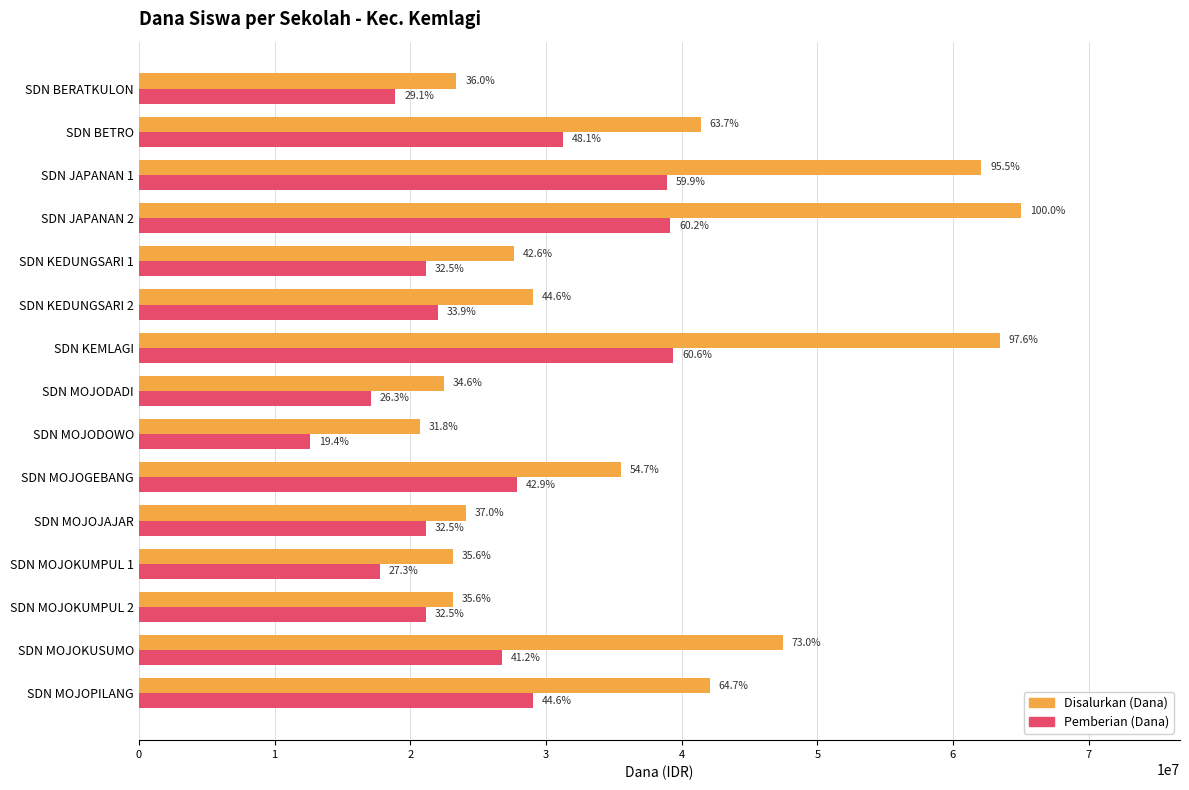

List the labels in order of Disalurkan (Dana) value, largest first.

SDN JAPANAN 2, SDN KEMLAGI, SDN JAPANAN 1, SDN MOJOKUSUMO, SDN MOJOPILANG, SDN BETRO, SDN MOJOGEBANG, SDN KEDUNGSARI 2, SDN KEDUNGSARI 1, SDN MOJOJAJAR, SDN BERATKULON, SDN MOJOKUMPUL 1, SDN MOJOKUMPUL 2, SDN MOJODADI, SDN MOJODOWO